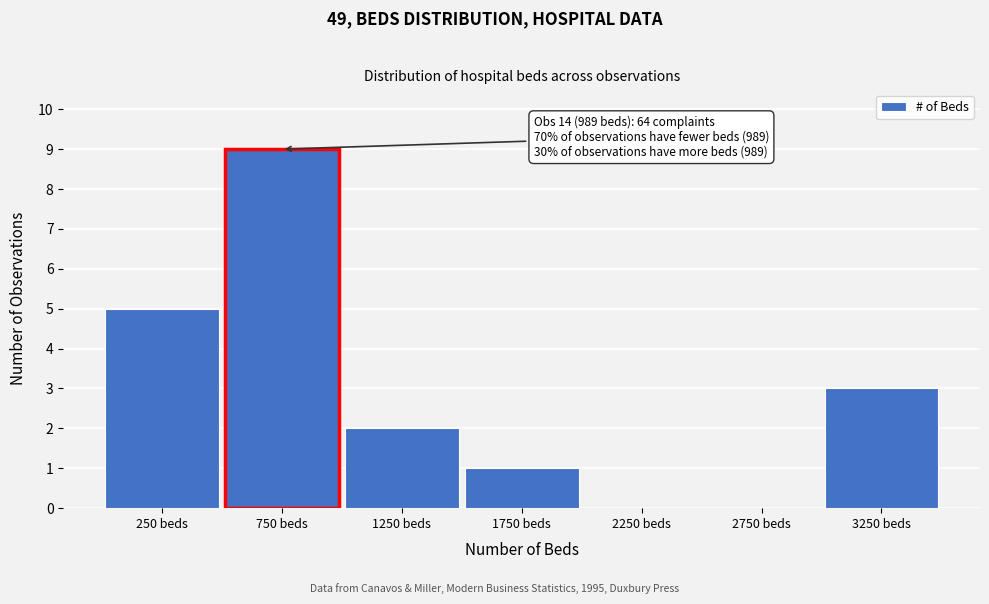

Reading right to left, what are all the values shown in this chart?

3250 beds=3	2750 beds=0	2250 beds=0	1750 beds=1	1250 beds=2	750 beds=9	250 beds=5